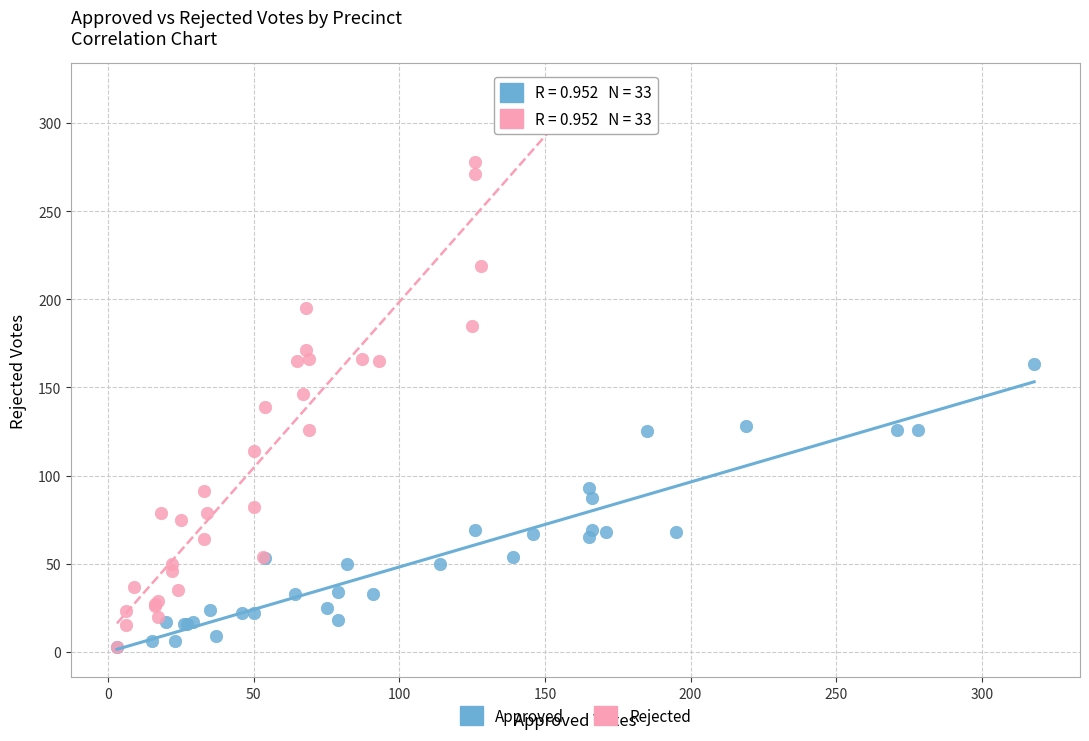

Which series has the largest Y range (max minus min)?

Rejected